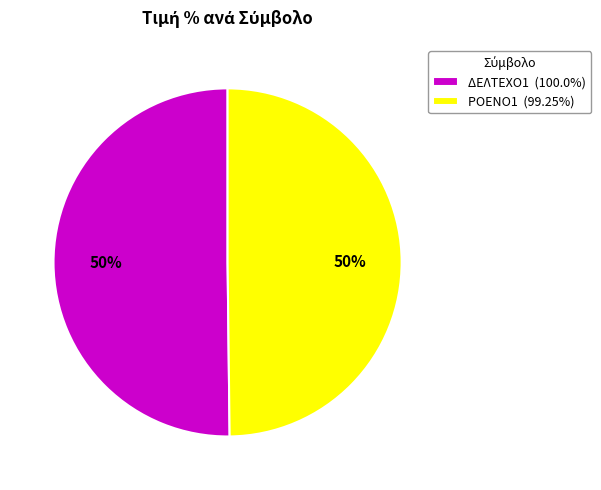

Combined, do ΡΟΕΝΟ1 (99.25%) and ΔΕΛΤΕΧΟ1 (100.0%) account for over 50%?

Yes